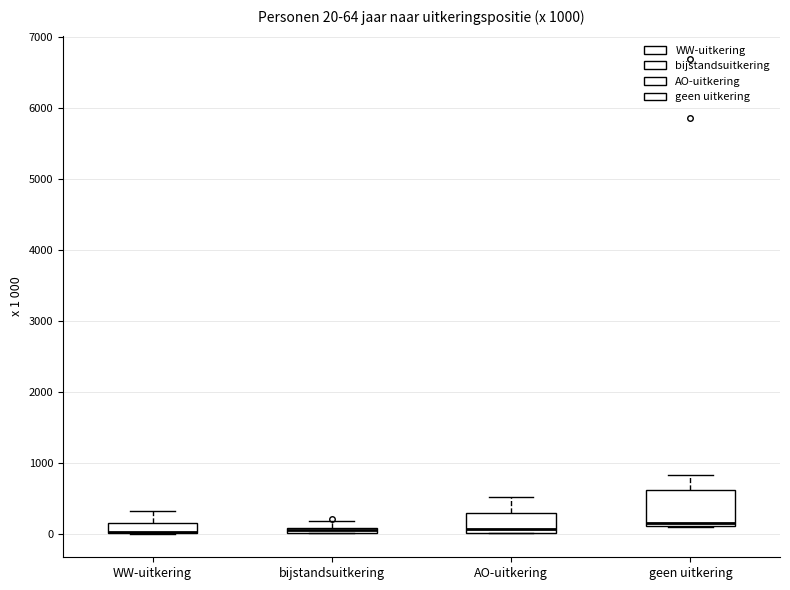

Comparing the boxes themselves (not the whiskers), which one is the tallest?

geen uitkering